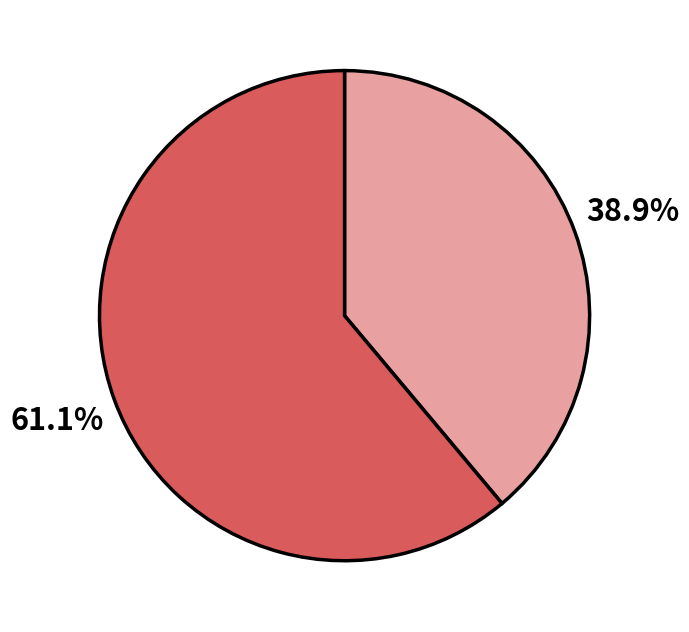

Is there any slice that represents more than half of the pie?

Yes